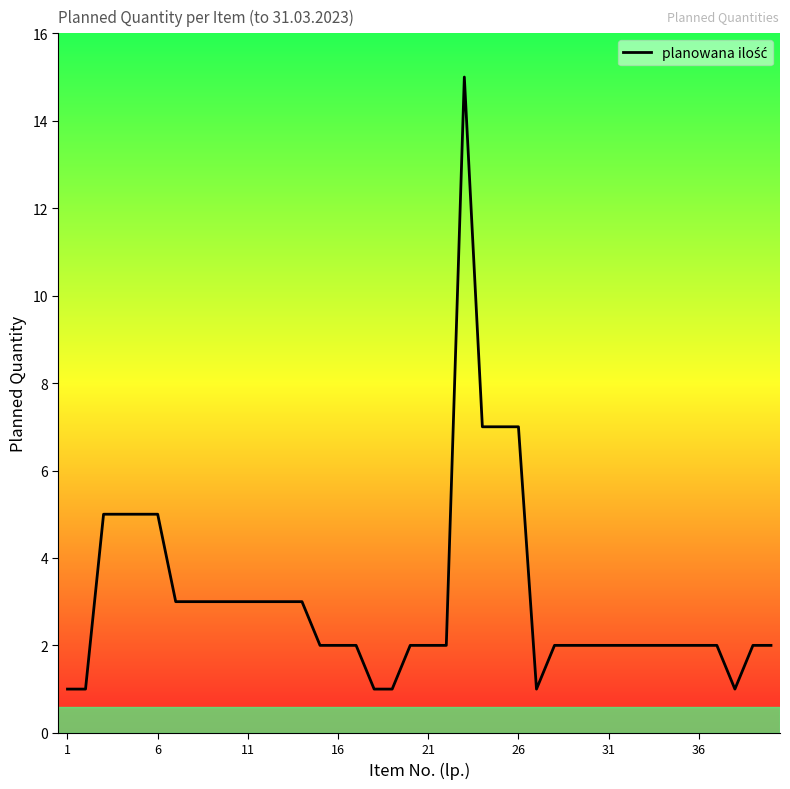

What is the greatest value displayed?

15